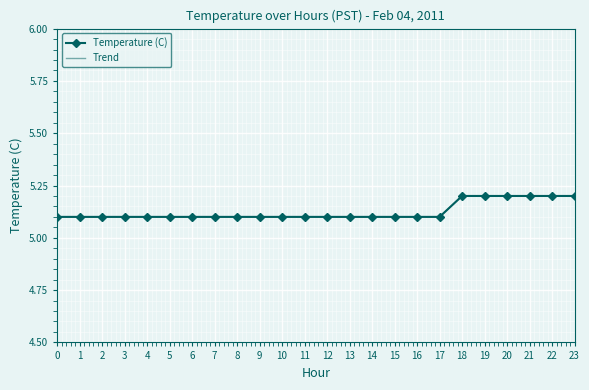

Which has a higher value, 17 or 18?

18